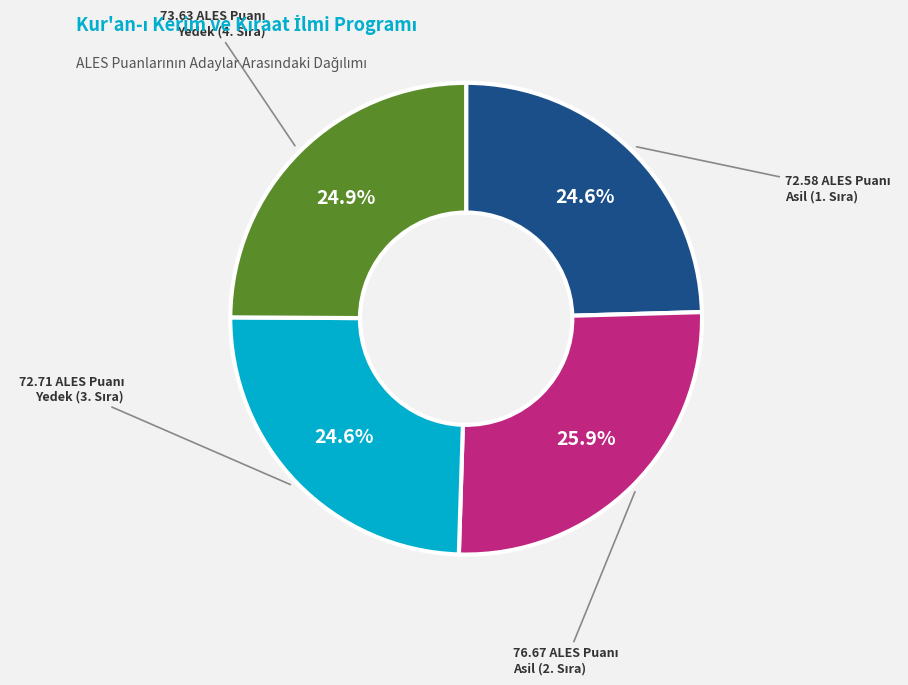

To the nearest percent, what is the difference between the largest and smallest slice percentages?

1%